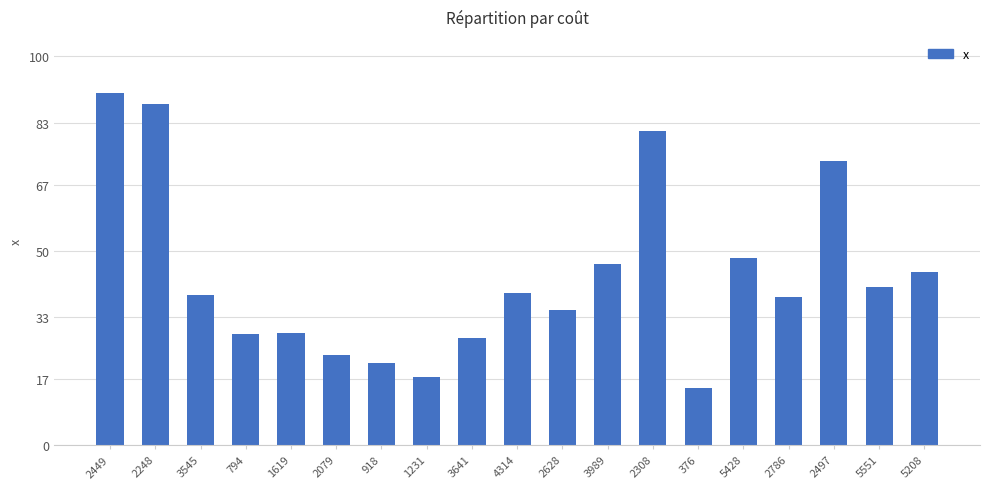

What is the sum of the values at 2308 and 5551?

121.7